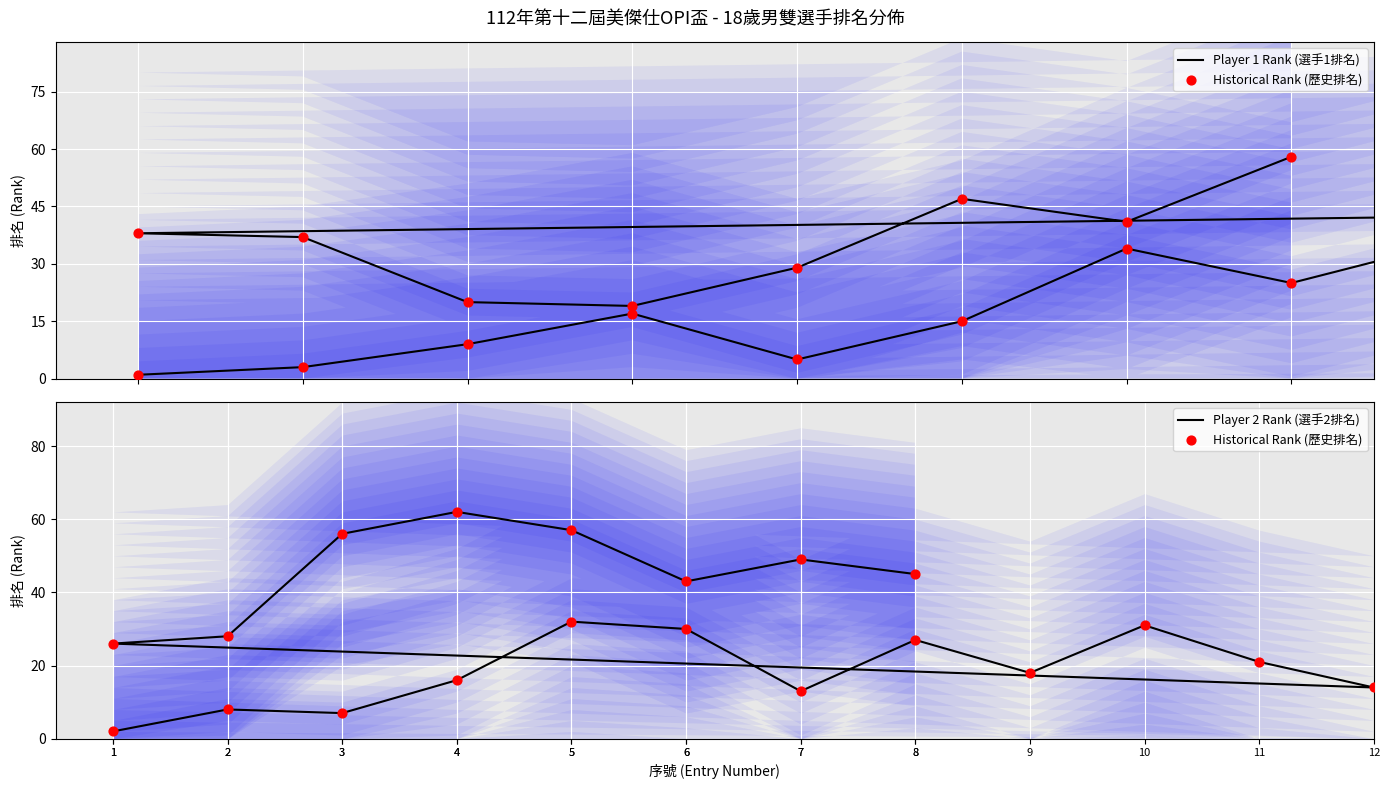

Which series has the widest spread of Y values?

Historical Rank (歷史排名)